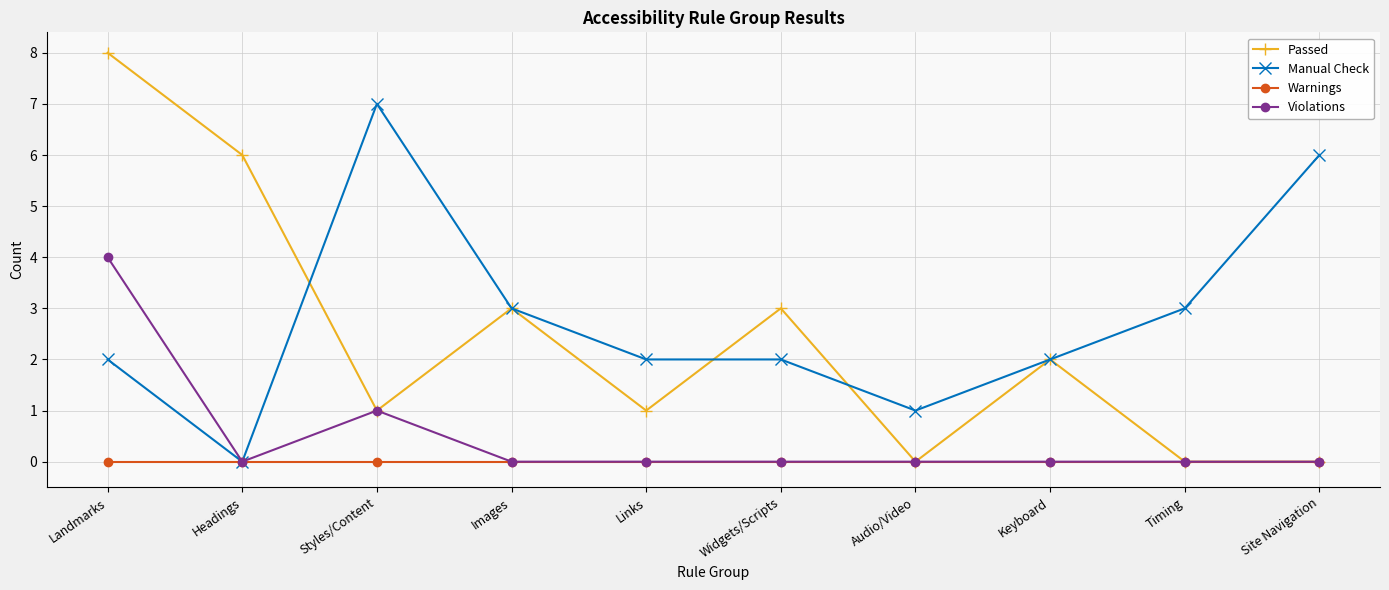

Where is the first local maximum for Manual Check?

Styles/Content